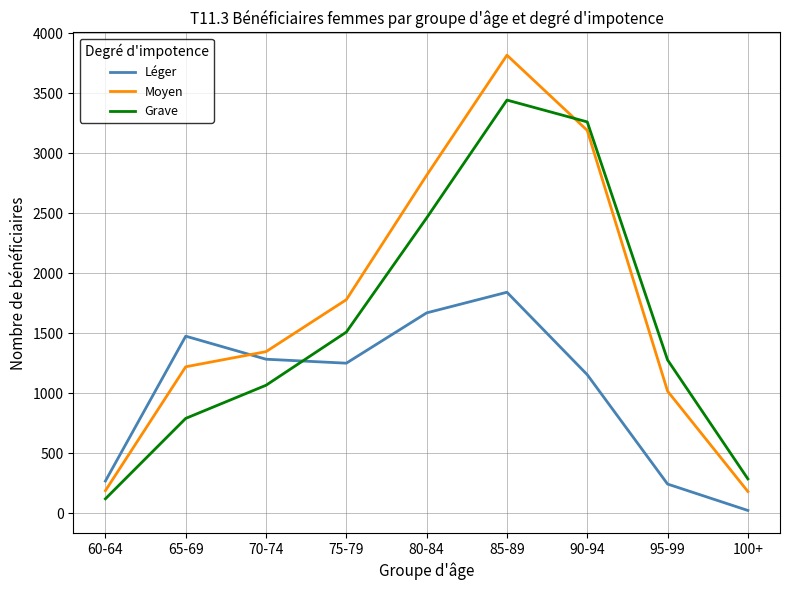

What is the difference between the Moyen values at 100+ and 70-74?

1165